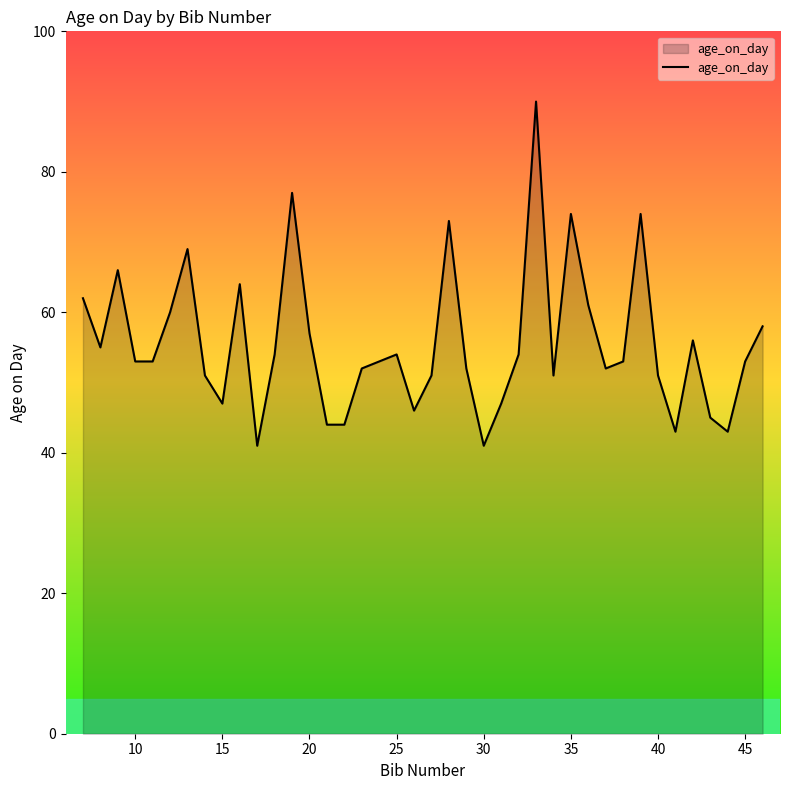

How many distinct data groups are displayed?

1